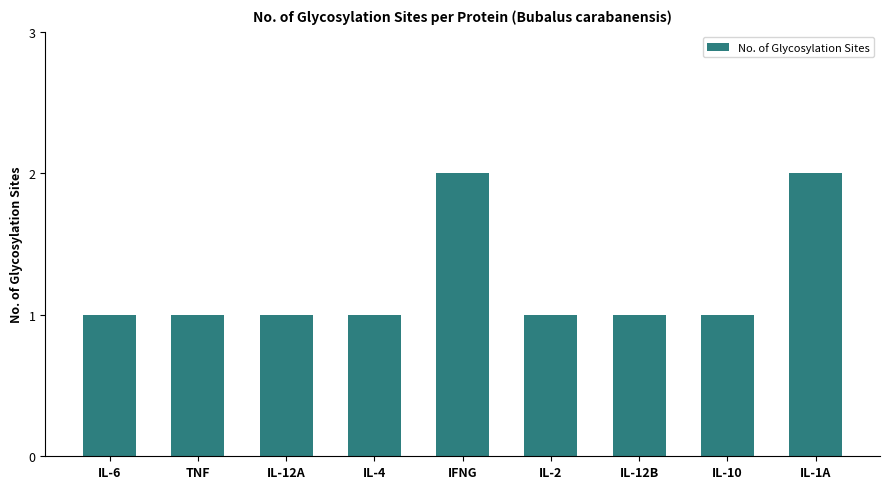

What is the ratio of the value at IL-12A to the value at TNF?

1.0